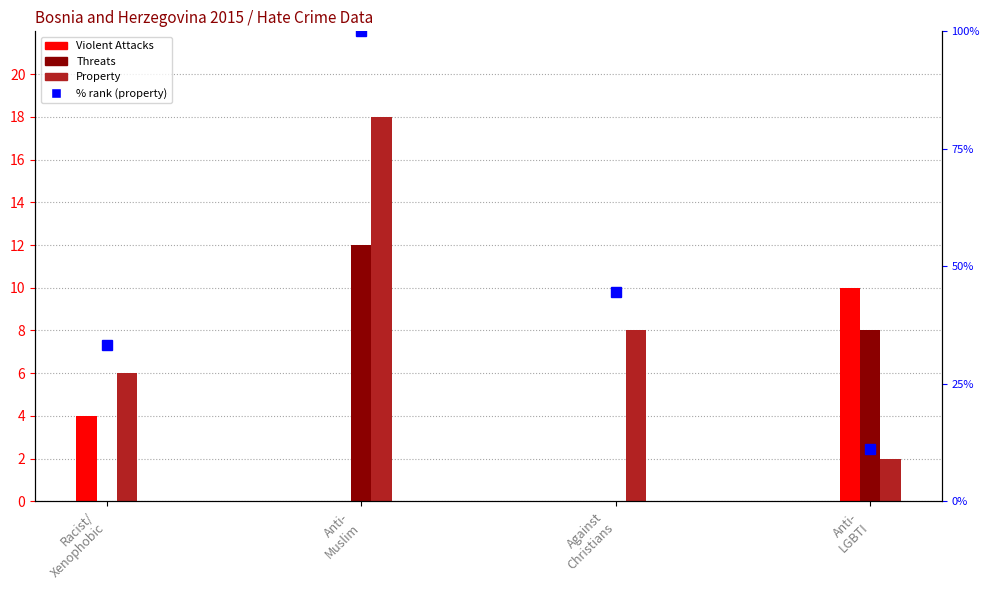

Where does the data first go above 44?

Anti-
Muslim